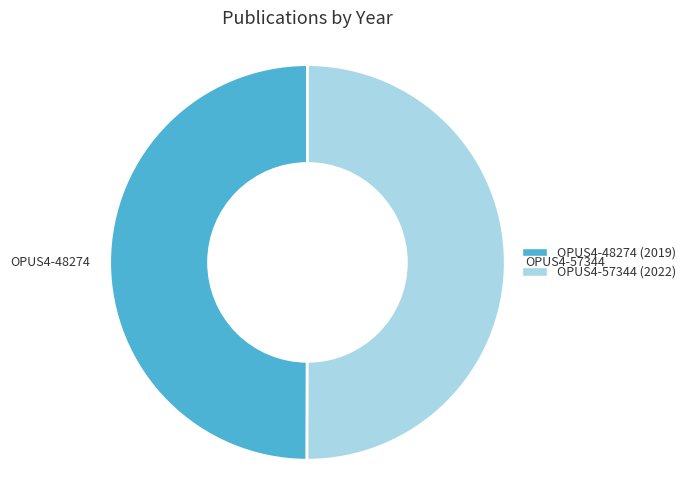

How many segments does this pie chart have?

2